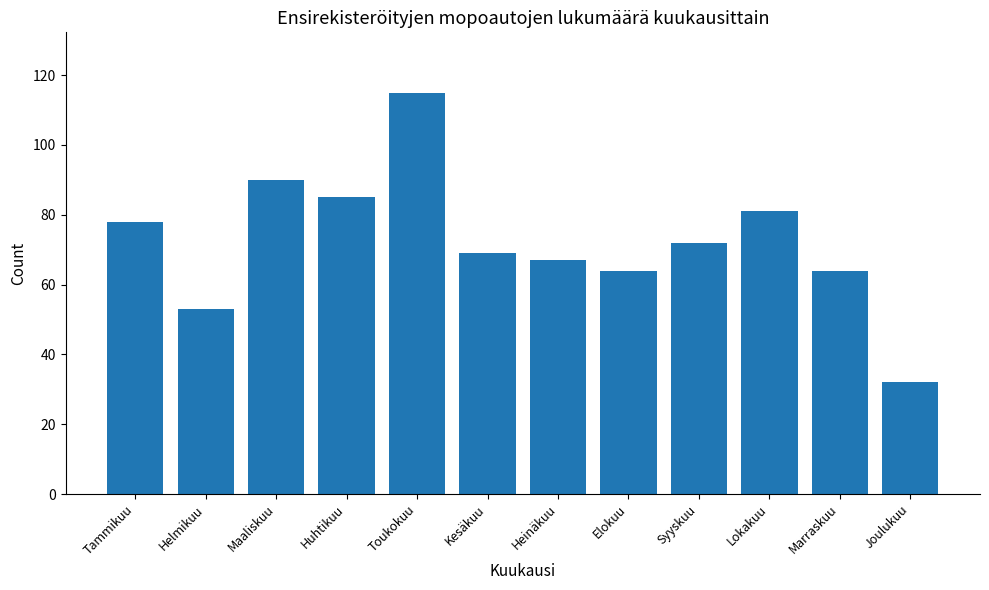

What is the approximate value at Huhtikuu?

85